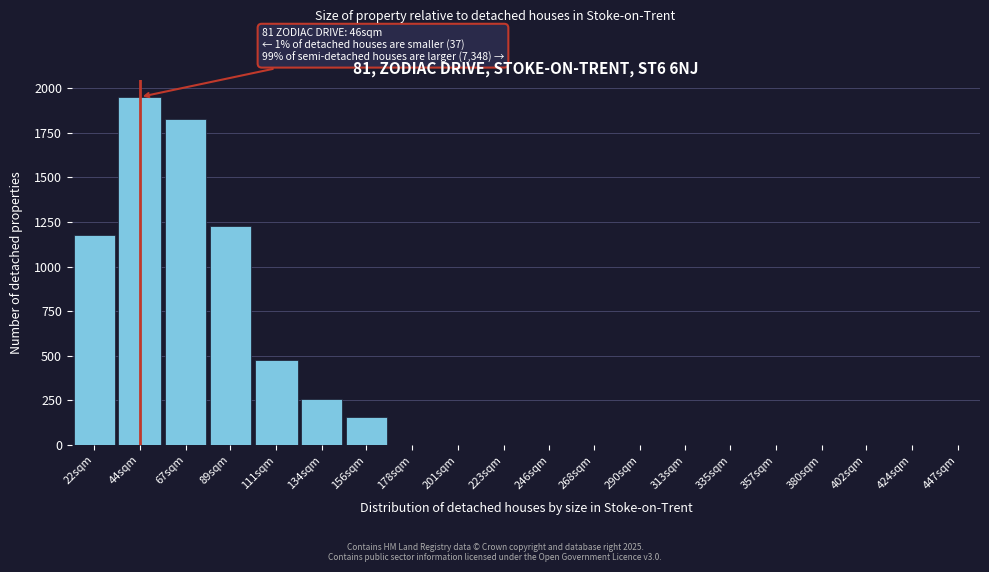

Reading right to left, what are all the values shown in this chart?

447sqm=0	424sqm=0	402sqm=0	380sqm=0	357sqm=0	335sqm=0	313sqm=0	290sqm=0	268sqm=0	246sqm=0	223sqm=0	201sqm=0	178sqm=0	156sqm=155	134sqm=260	111sqm=475	89sqm=1225	67sqm=1825	44sqm=1950	22sqm=1175